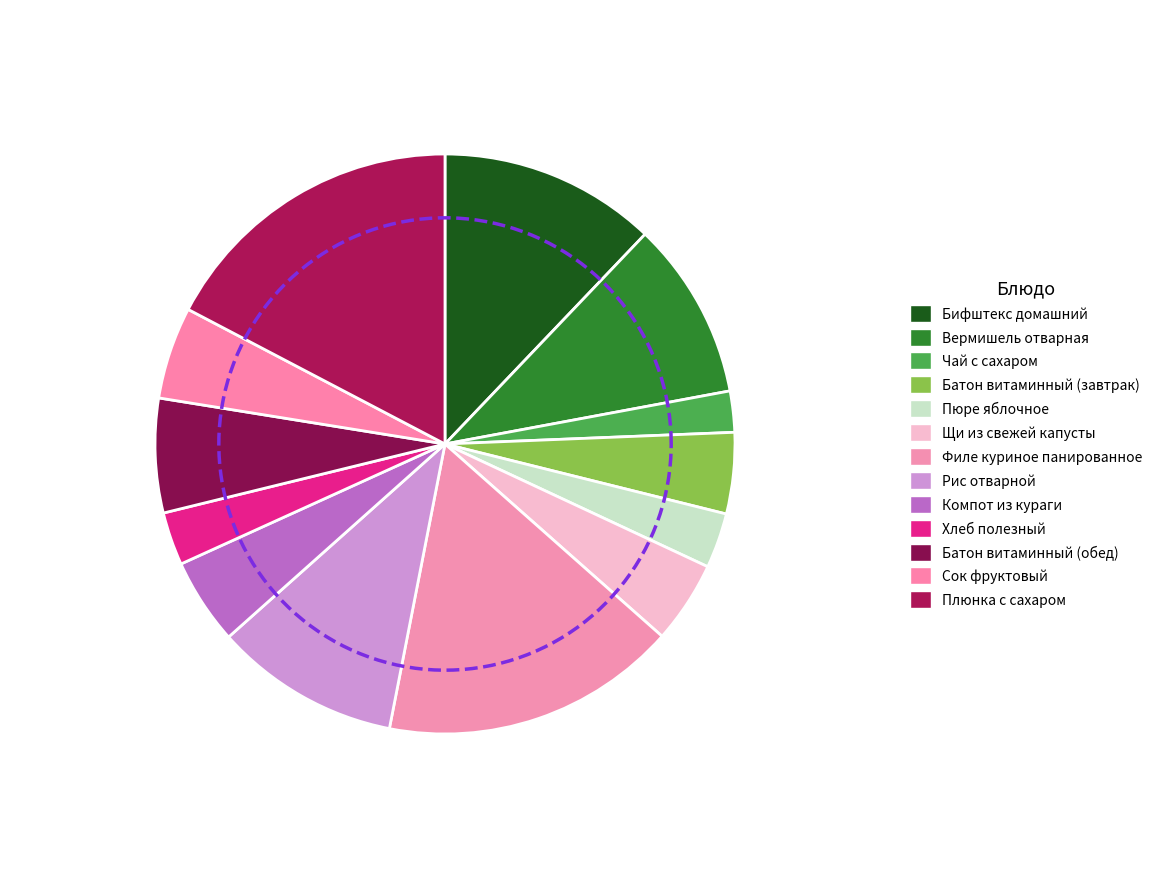

To the nearest percent, what is the difference between the largest and smallest slice percentages?

15%